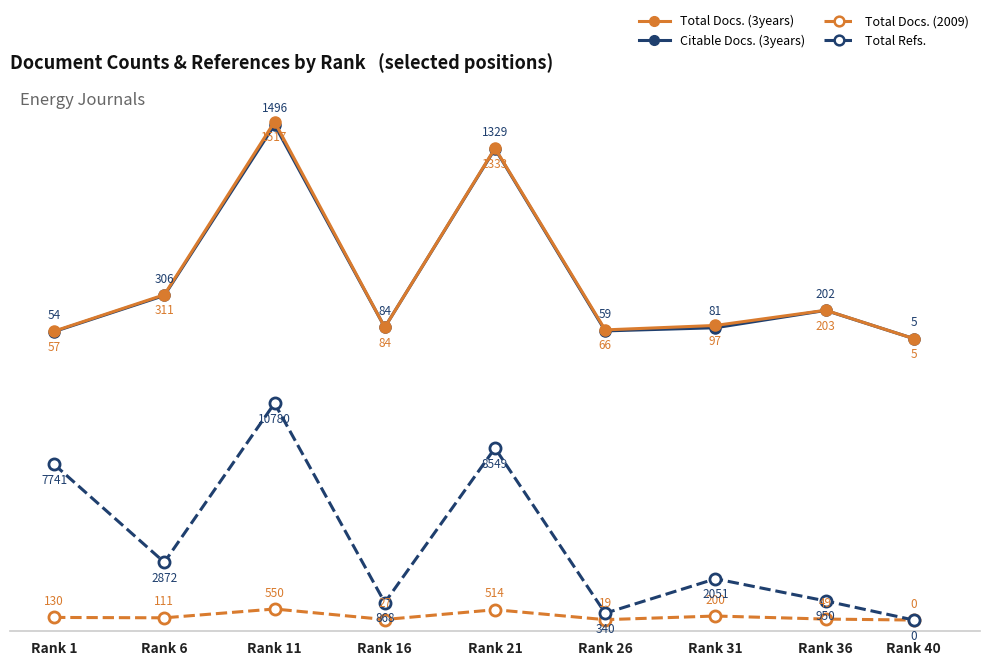

Reading left to right, list all the values displayed in this chart.

Citable Docs. (3years): 54	306	1496	84	1329	59	81	202	5
Total Docs. (3years): 57	311	1517	84	1333	66	97	203	5
Total Docs. (2009): 130	111	550	27	514	19	200	49	0
Total Refs.: 7741	2872	10780	868	8549	340	2051	950	0